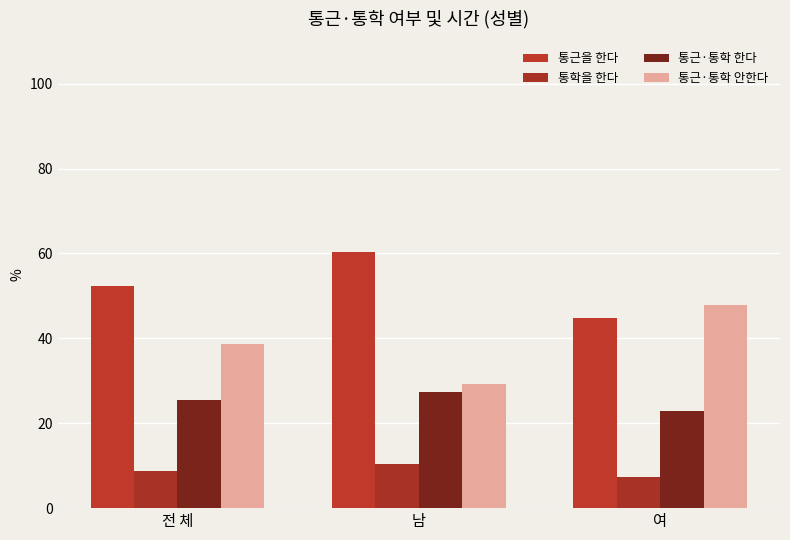

Rank the categories by 통근·통학 안한다 value from lowest to highest.

남, 전 체, 여